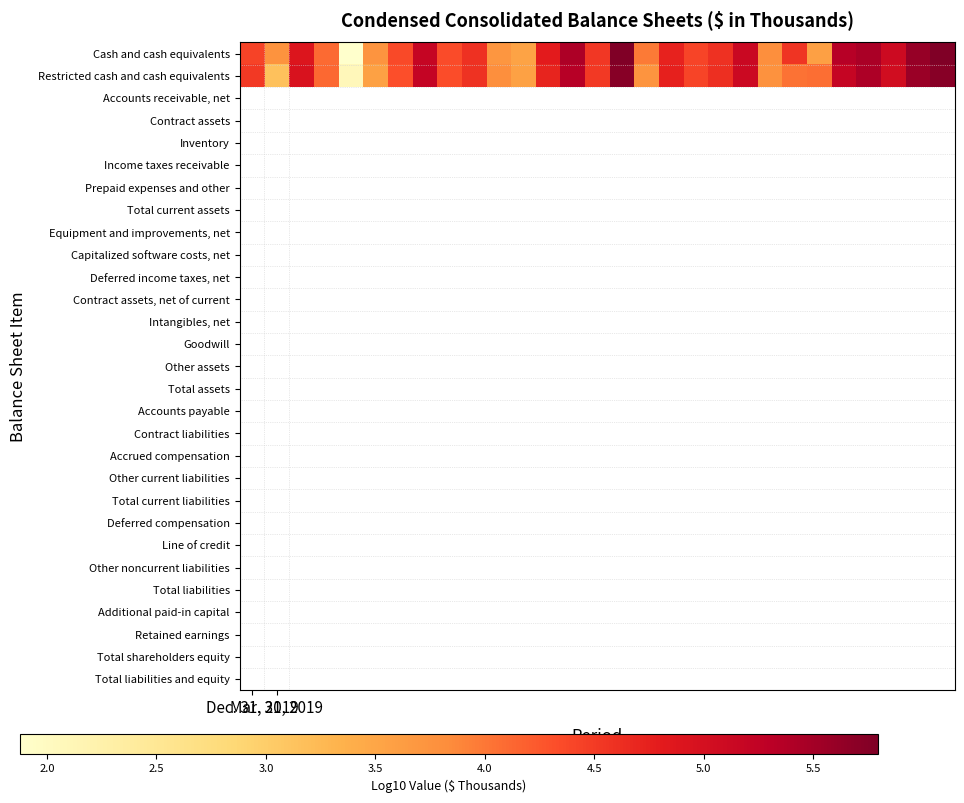

Which series has the largest total across all categories?

Cash and cash equivalents